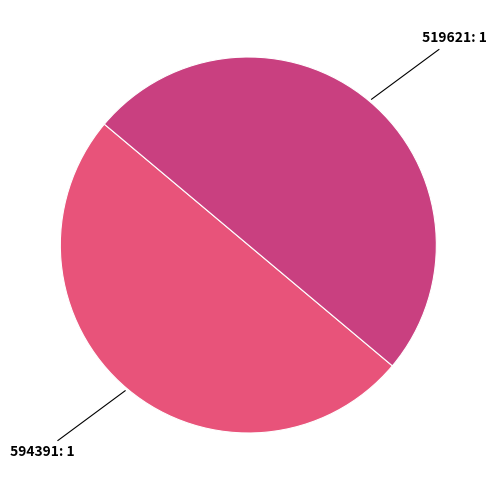

Is it true that 594391: 1 is 50% of the pie?

True